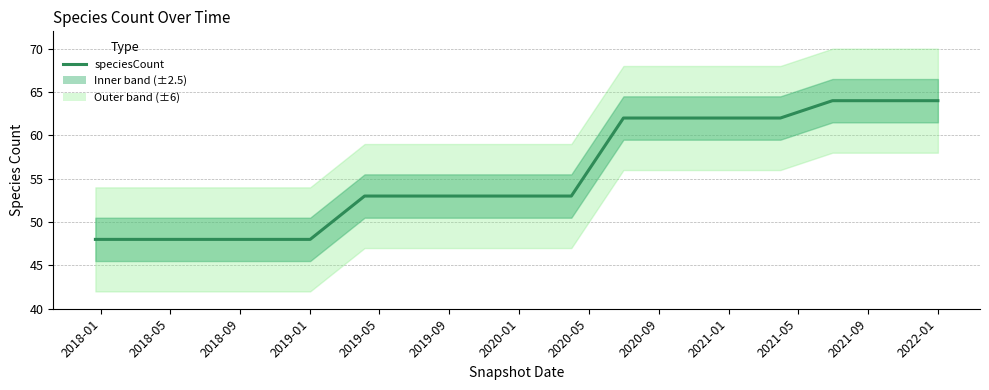

How many lines are shown in the chart?

1